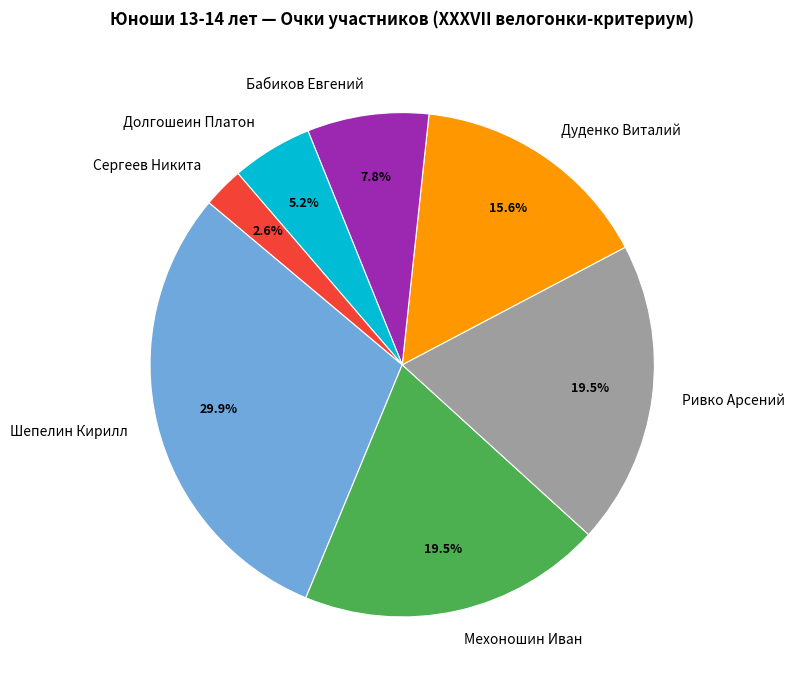

How many segments does this pie chart have?

7